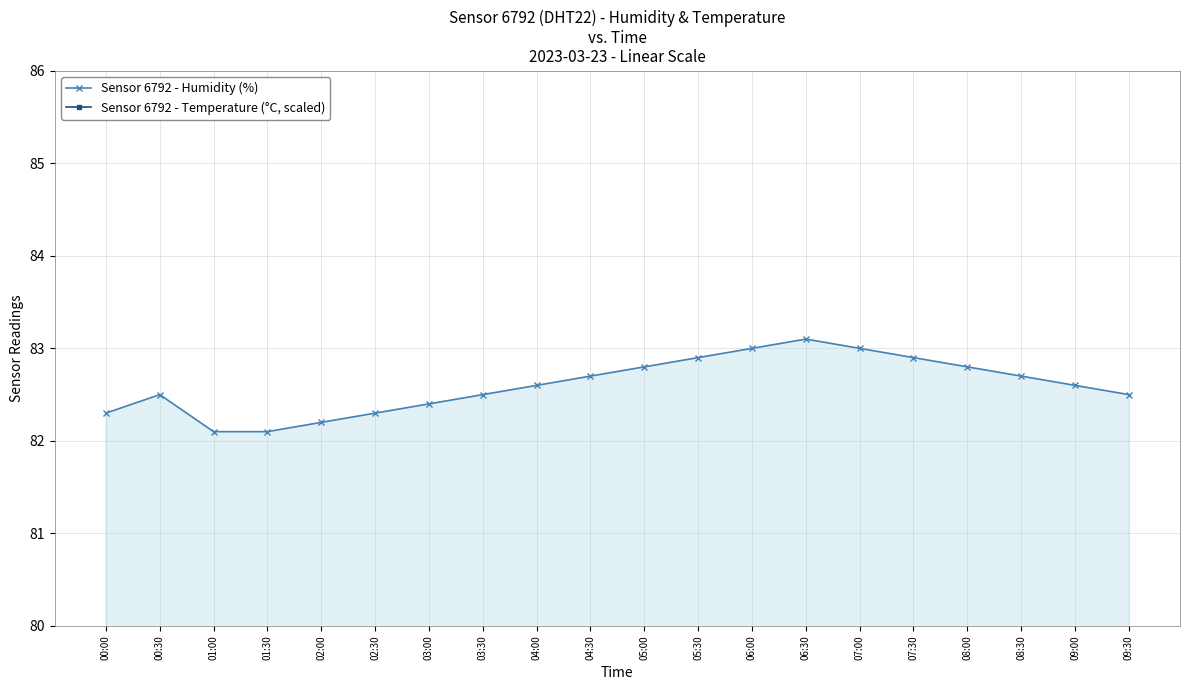

How many interior local peaks does the Sensor 6792 - Humidity (%) series have?

2